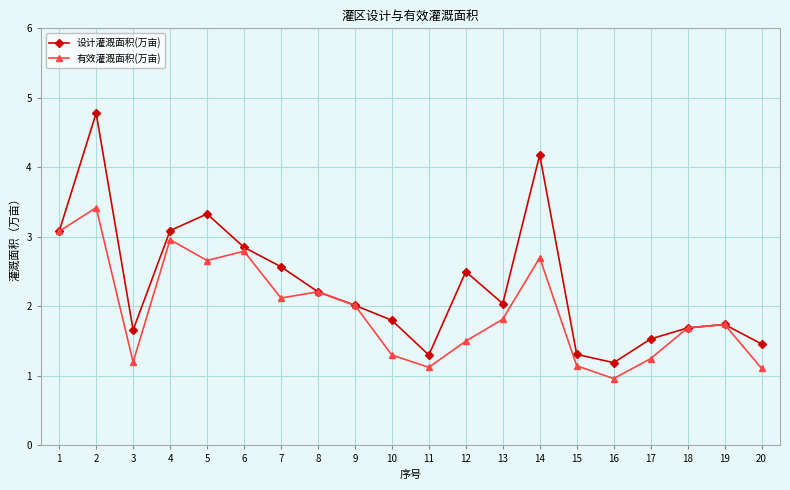

Count the number of categories in the chart.

20